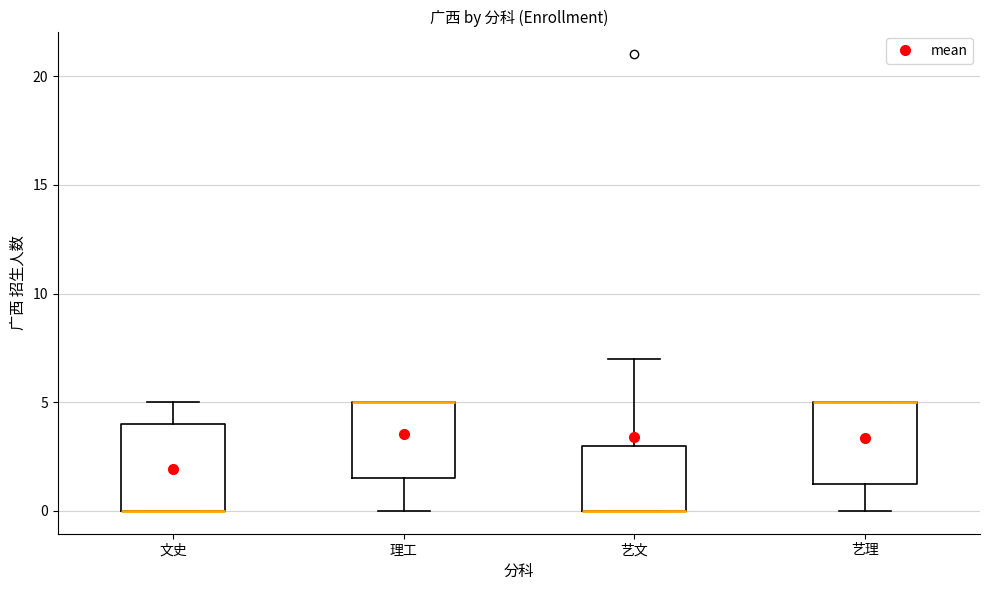

Reading left to right, transcribe this box plot: for each box, give where its median line is, the range the box spans, and where its two whiskers end, as read against the y-axis. The values are not printed on the chart, so give them approximately, as read against the axis.

文史: median 0.0 (drawn on the box's lower edge), box 0.0 to 4.0, whiskers 0.0 to 5.0
理工: median 5.0 (drawn on the box's upper edge), box 1.5 to 5.0, whiskers 0.0 to 5.0
艺文: median 0.0 (drawn on the box's lower edge), box 0.0 to 3.0, whiskers 0.0 to 7.0
艺理: median 5.0 (drawn on the box's upper edge), box 1.5 to 5.0, whiskers 0.0 to 5.0